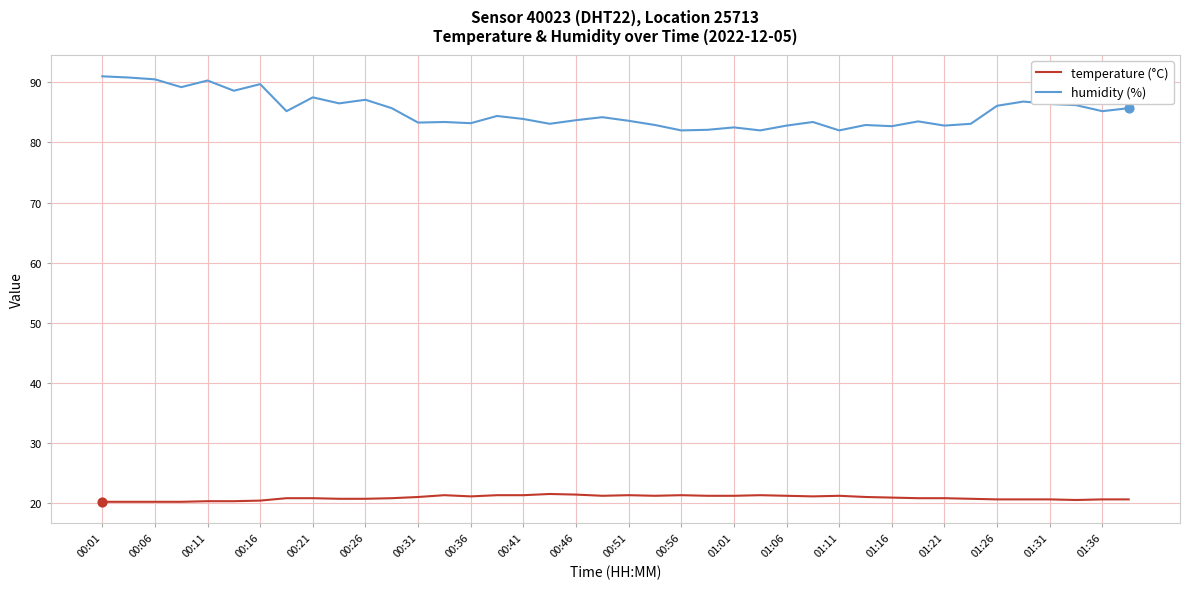

Which series has the largest range (max minus min)?

humidity (%)